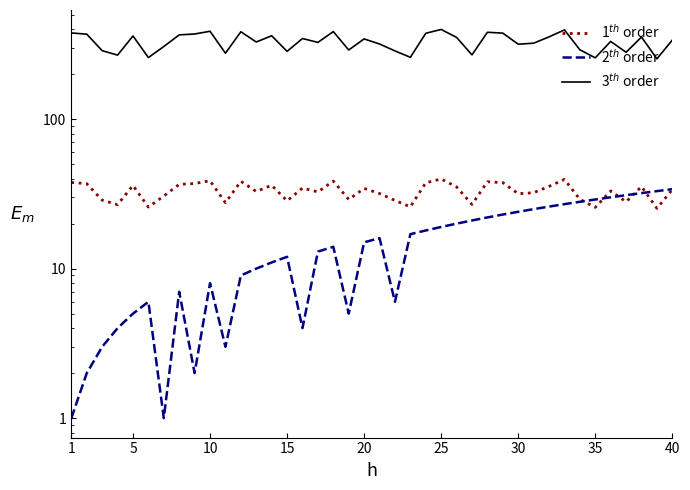

At which category does the chart reach its minimum across all series?

1